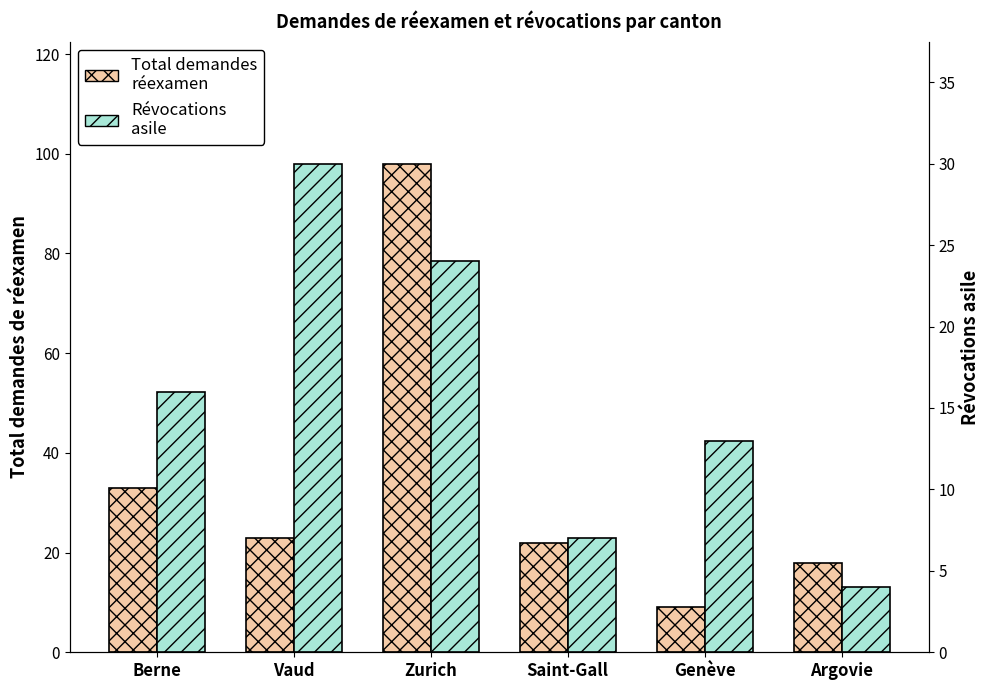

Reading right to left, what are all the values shown in this chart?

Total demandes
réexamen: Argovie=18	Genève=9	Saint-Gall=22	Zurich=98	Vaud=23	Berne=33
Révocations
asile: Argovie=4	Genève=13	Saint-Gall=7	Zurich=24	Vaud=30	Berne=16